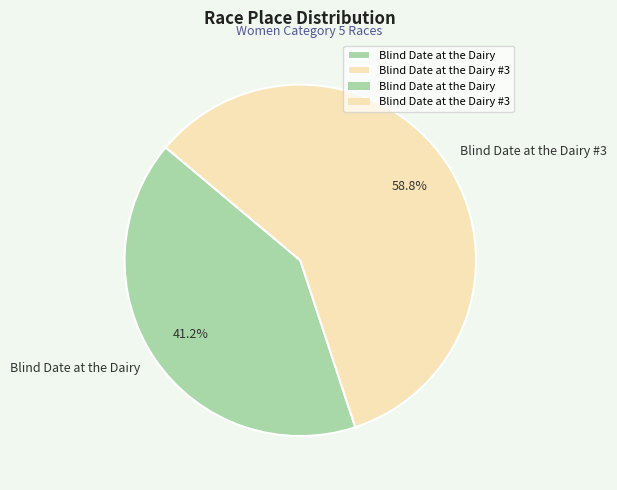

Do Blind Date at the Dairy and Blind Date at the Dairy #3 together represent more than half of the pie?

Yes